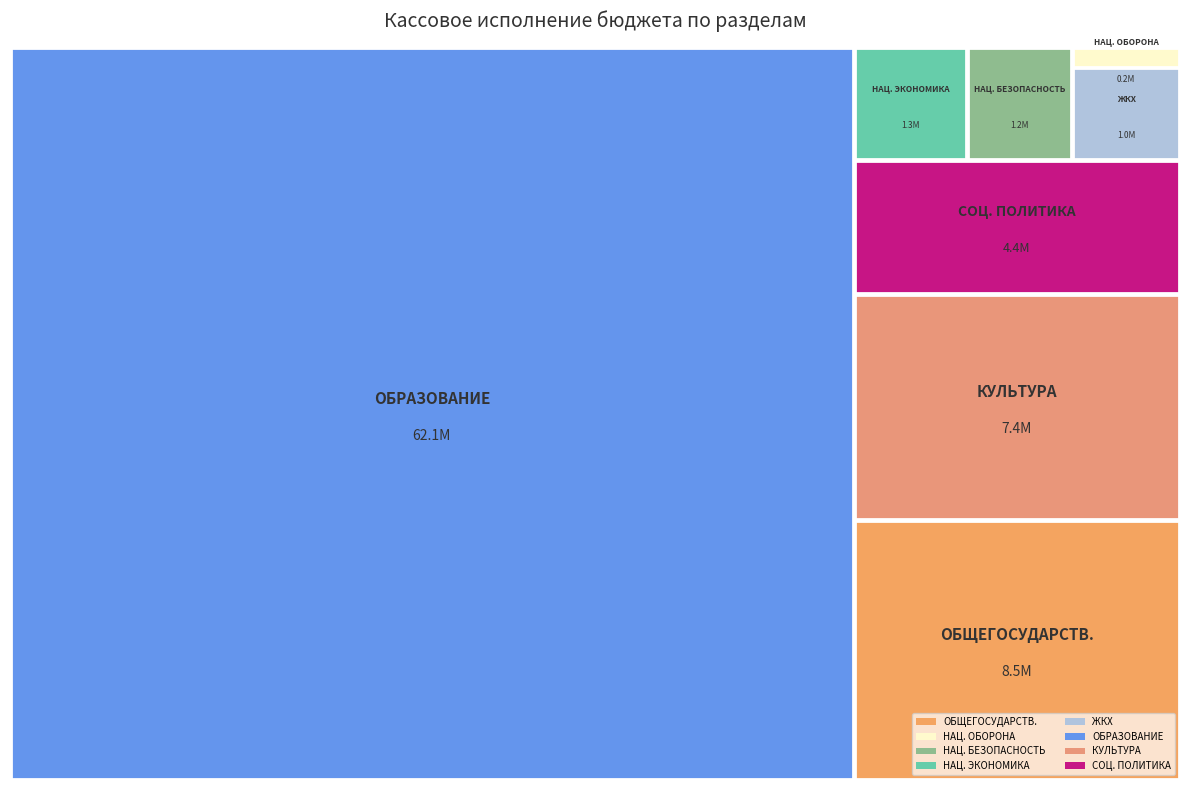

What is the largest slice in the pie chart?

ОБРАЗОВАНИЕ